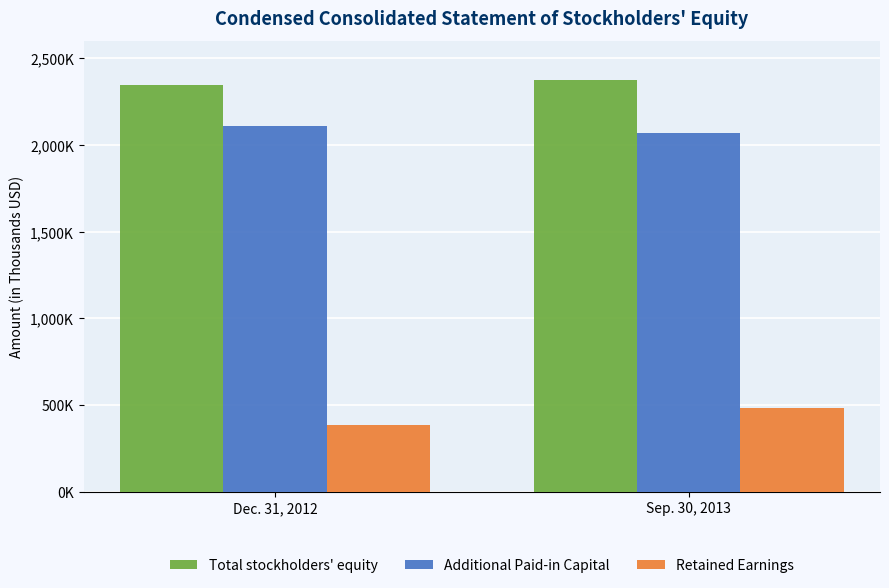

At which category is the sum across all series the highest?

Sep. 30, 2013